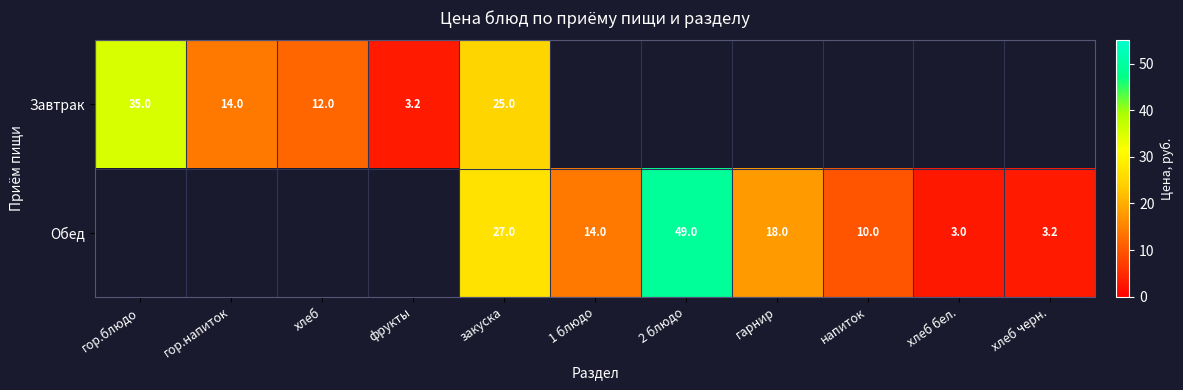

What is the difference between the Обед values at 2 блюдо and закуска?

22.0